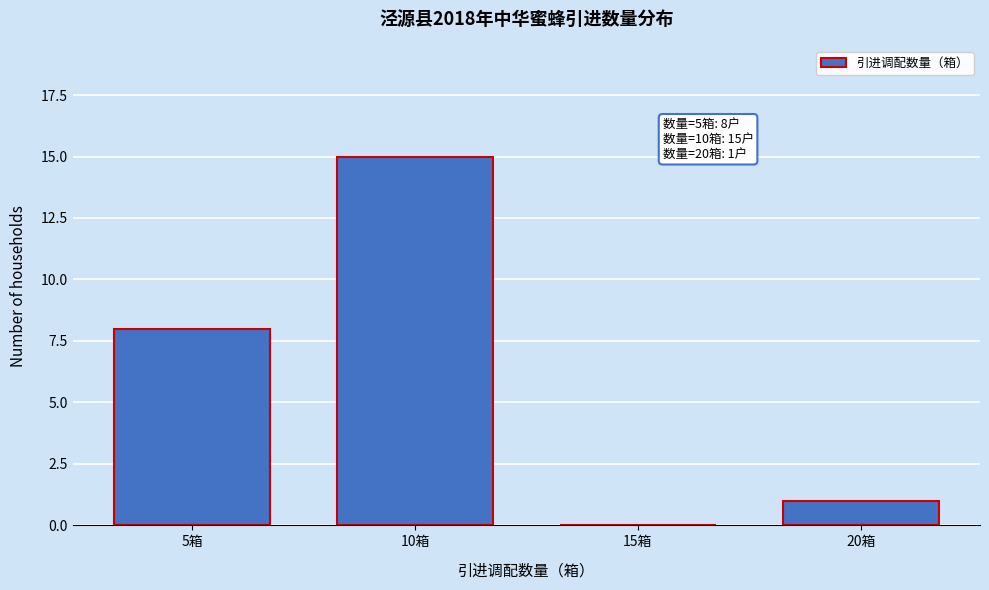

Reading left to right, extract all data points from this chart.

5箱=8	10箱=15	15箱=0	20箱=1